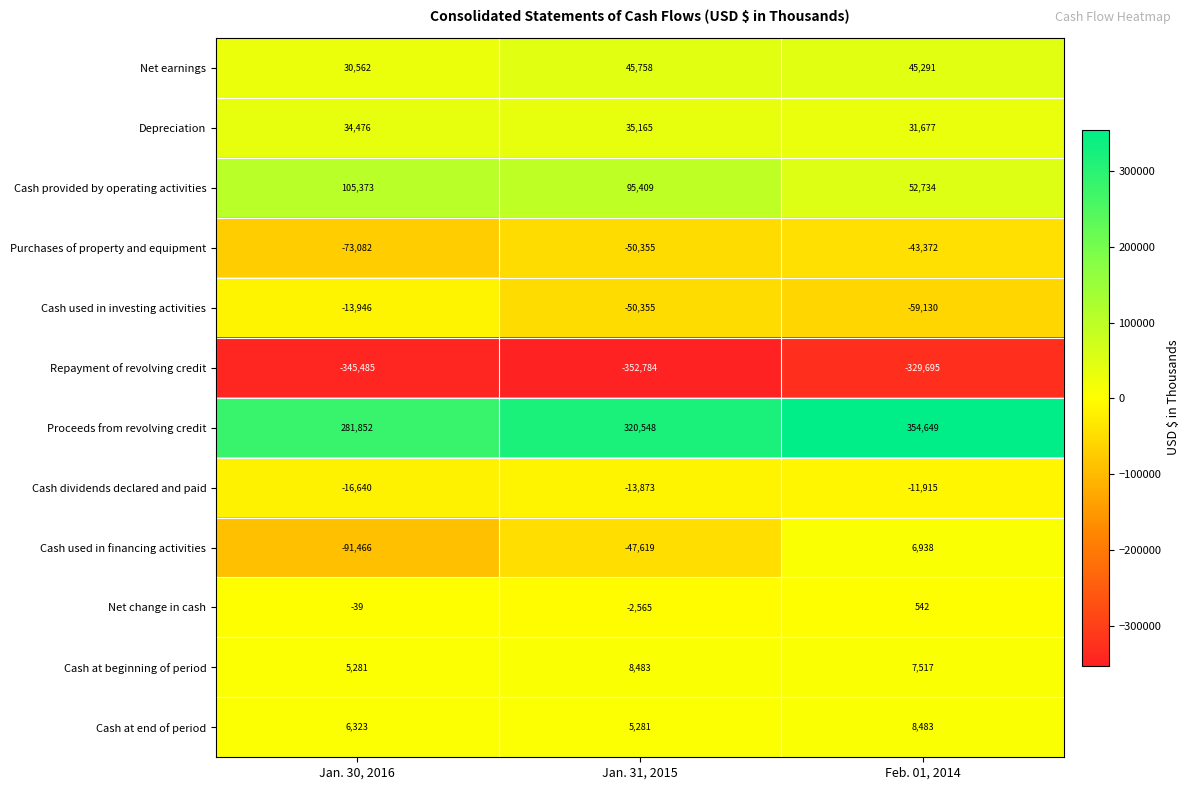

What is the spread (max minus min) of values at Feb. 01, 2014?

684344